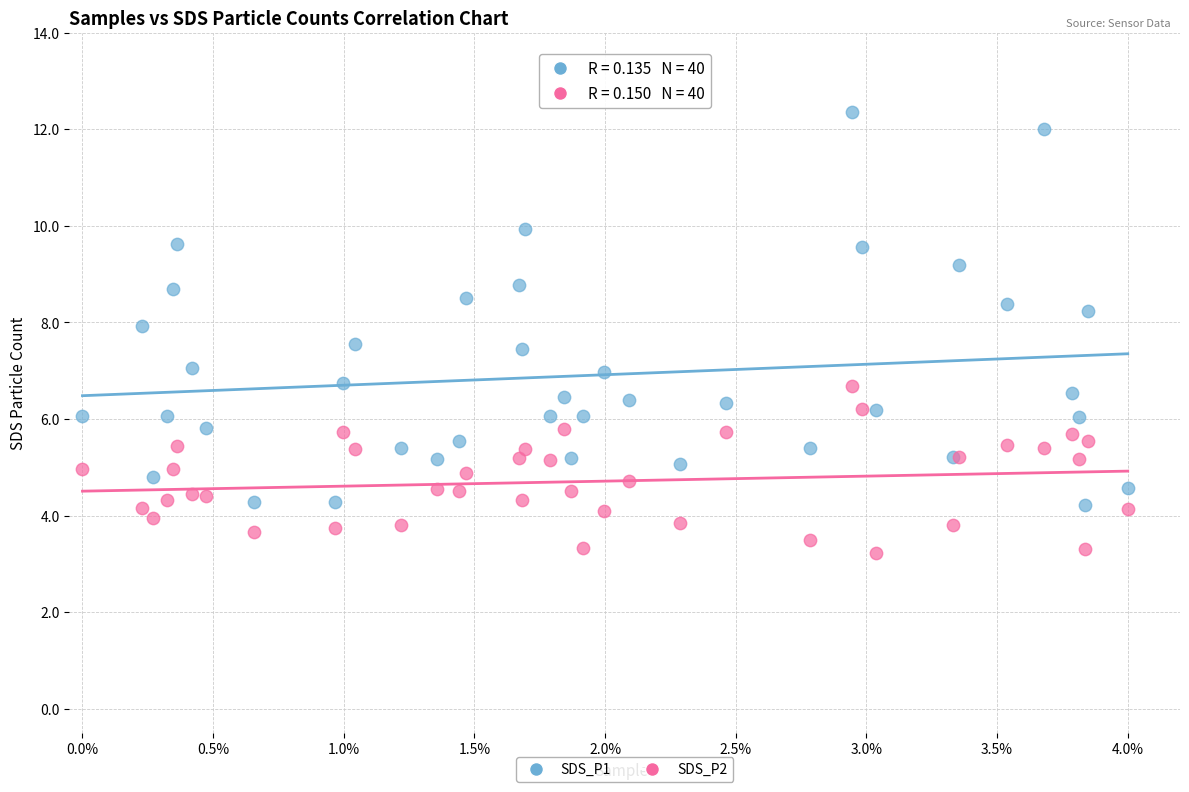

Which series reaches the maximum Y coordinate?

SDS_P1